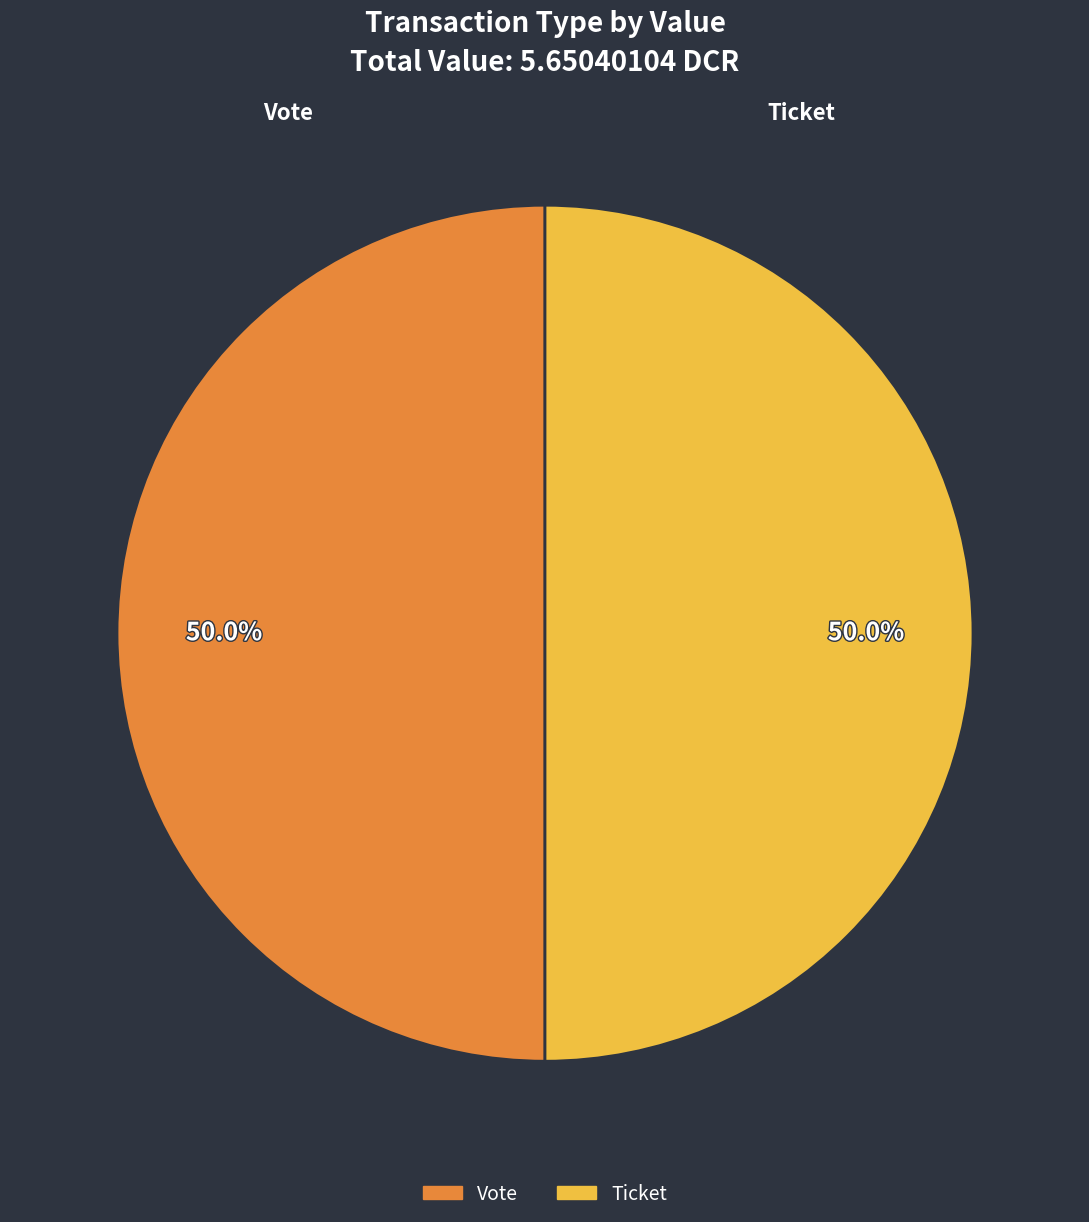

True or false: Ticket accounts for 1% of the total.

False